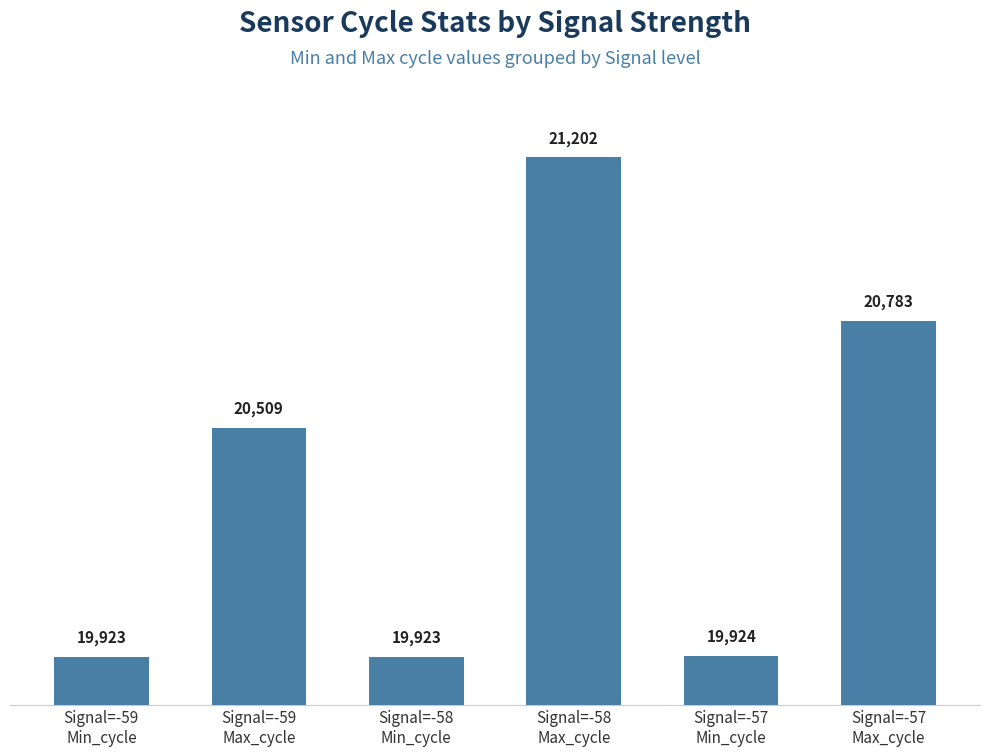

How many data points are less than 20509?

3